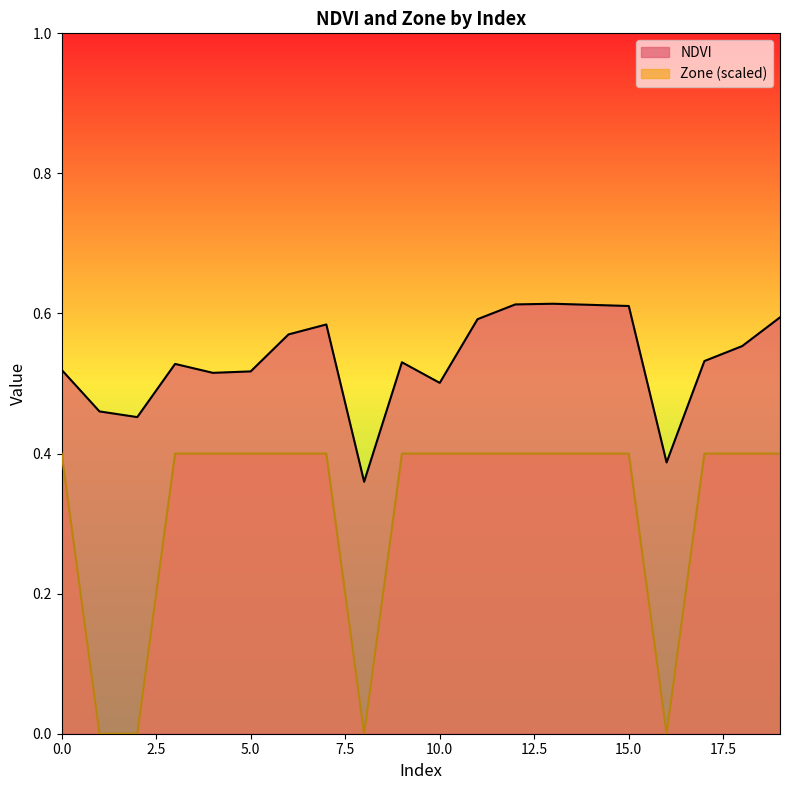

What is the lowest value of the NDVI series?

0.4